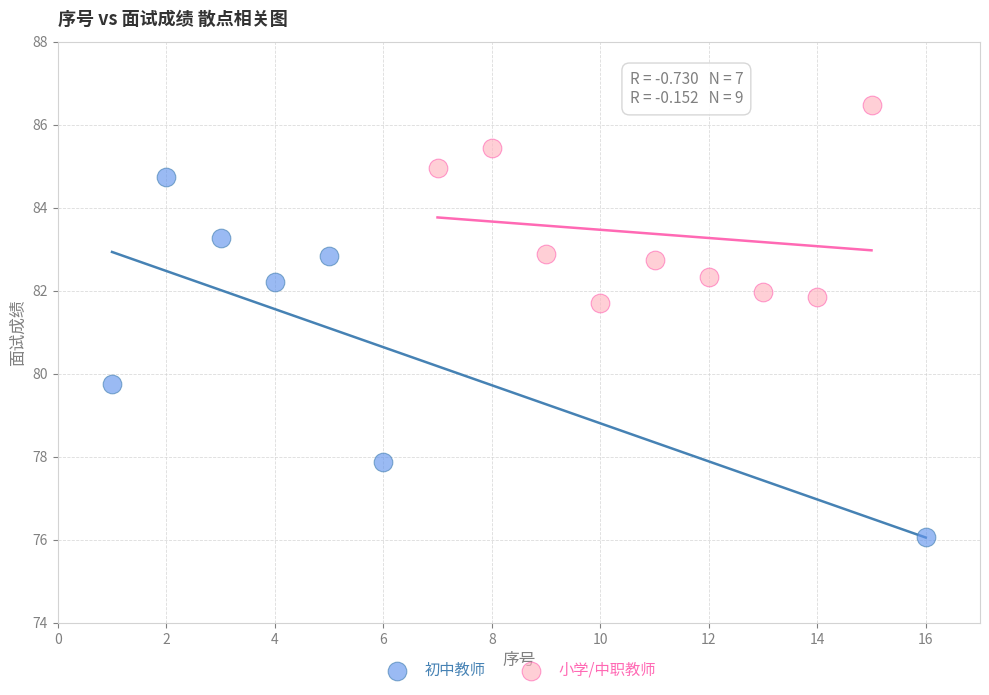

Which series contains the lowest Y value?

初中教师